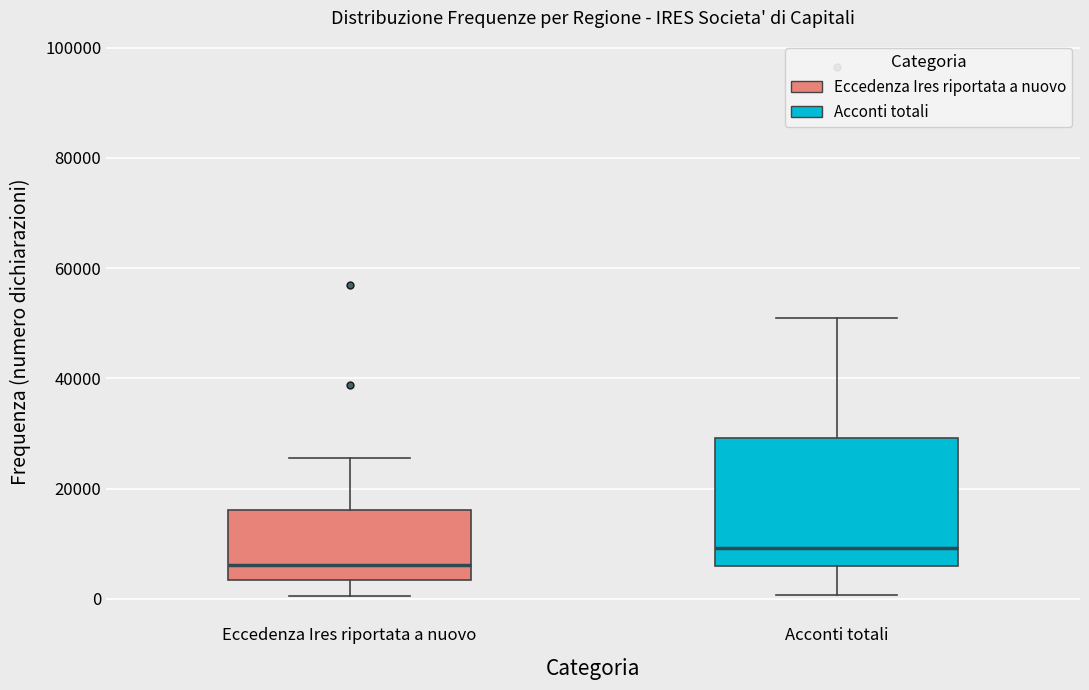

Reading left to right, read every box against the y-axis: the position of its median line, the range the box covers, and the ends of its whiskers. The values are not printed on the chart, so give them approximately, as read against the axis.

Eccedenza Ires riportata a nuovo: median 6000, box 4000 to 16000, whiskers 0 to 26000
Acconti totali: median 10000, box 6000 to 30000, whiskers 0 to 50000